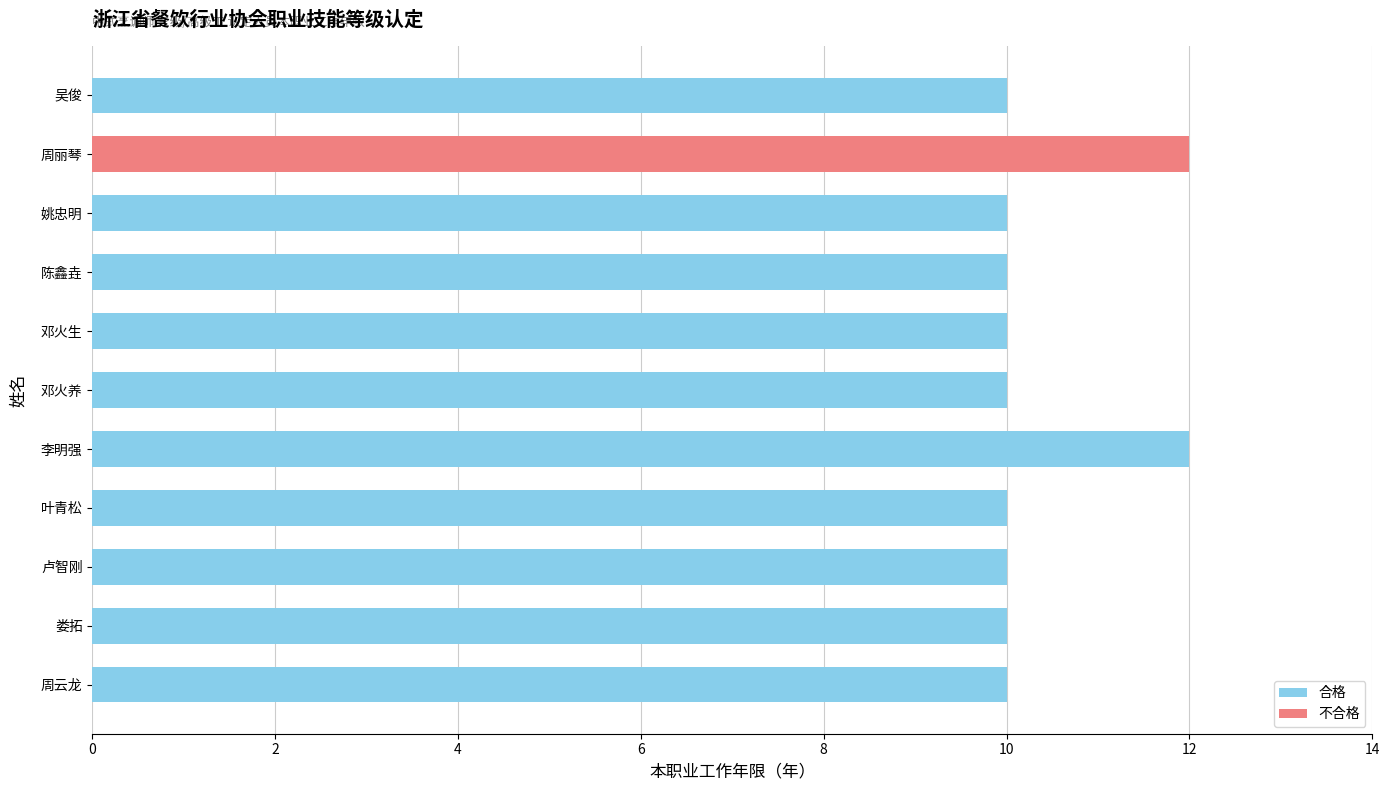

What is the minimum value shown in the chart?

10